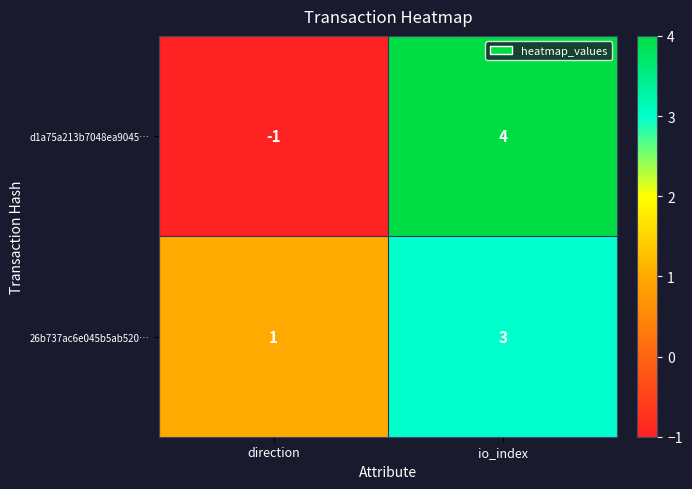

Which series has the largest range (max minus min)?

d1a75a213b7048ea9045…